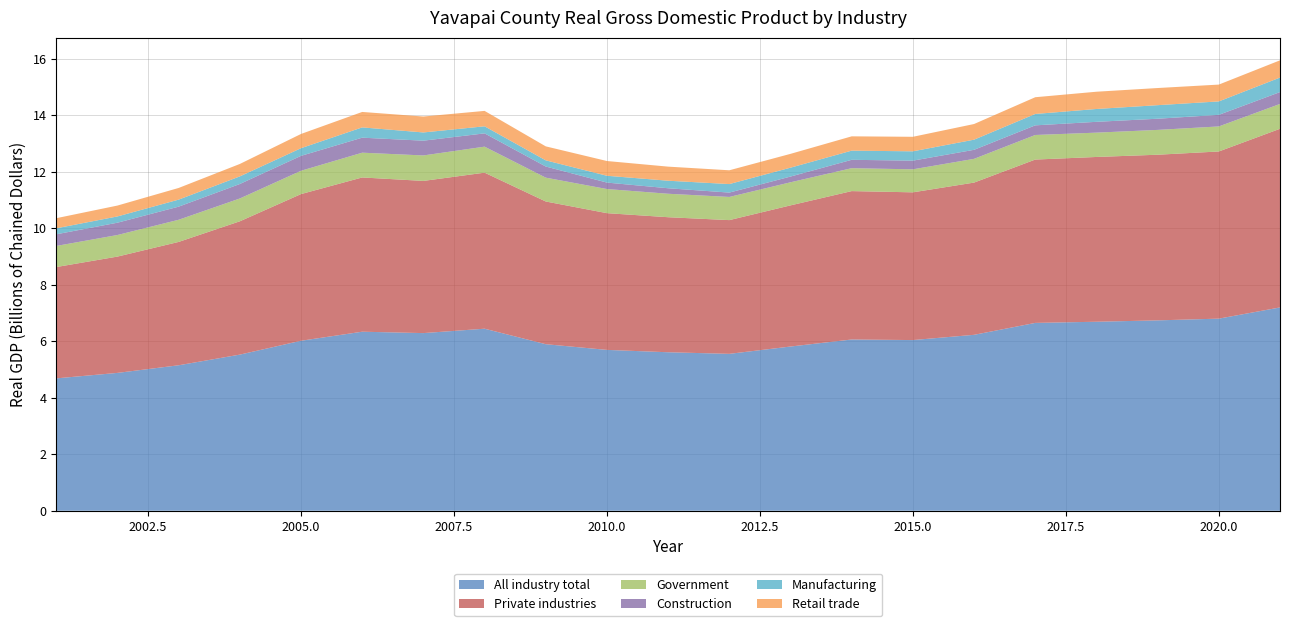

Reading left to right, list all the values displayed in this chart.

All industry total: 4683581	4877225	5147078	5523920	6014466	6334322	6285186	6440722	5892299	5690890	5607533	5550967	5810124	6058977	6038763	6224311	6645674	6686897	6735652	6796784	7193227
Private industries: 3938329	4115031	4363690	4716661	5189119	5457377	5384133	5520358	5048962	4837686	4777260	4731496	4993734	5250032	5226640	5385775	5779171	5829866	5860272	5914127	6320631
Government: 746739	763158	783861	807324	824671	876387	901140	920407	843384	853174	830274	819471	816943	810907	813819	840220	869323	860390	878315	885643	878703
Construction: 411793	435724	463873	512198	527720	530989	522393	470229	393783	228392	194573	154207	202600	296019	306971	319488	340967	382684	395032	410044	419135
Manufacturing: 212016	221620	248651	268998	270896	363647	290909	249721	217986	241307	266224	301436	314408	324200	329883	358636	402807	454204	479504	475260	513741
Retail trade: 357720	384754	412800	439842	503527	546783	563615	545167	495008	521602	498511	487972	488718	506231	514011	553686	592126	610750	606778	595407	609729